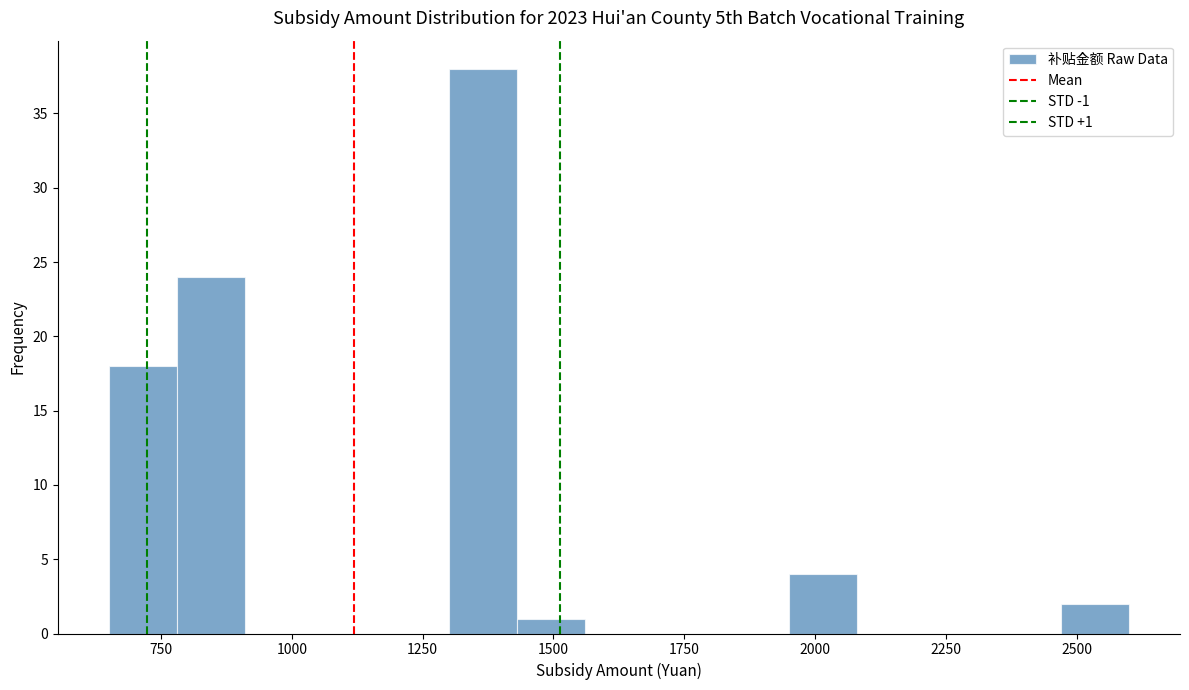

Around what value on the x-axis is the tallest bar? Give the approximate position of its centre, as read against the axis.

1350